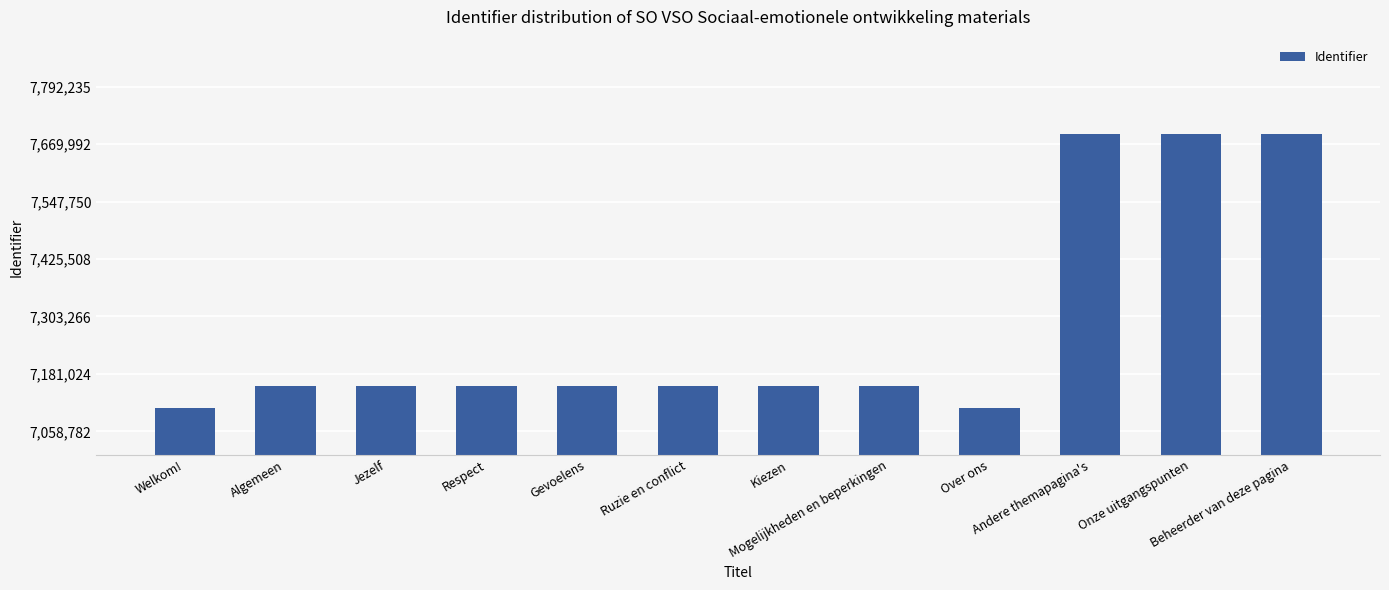

What is the smallest value displayed?

7108782